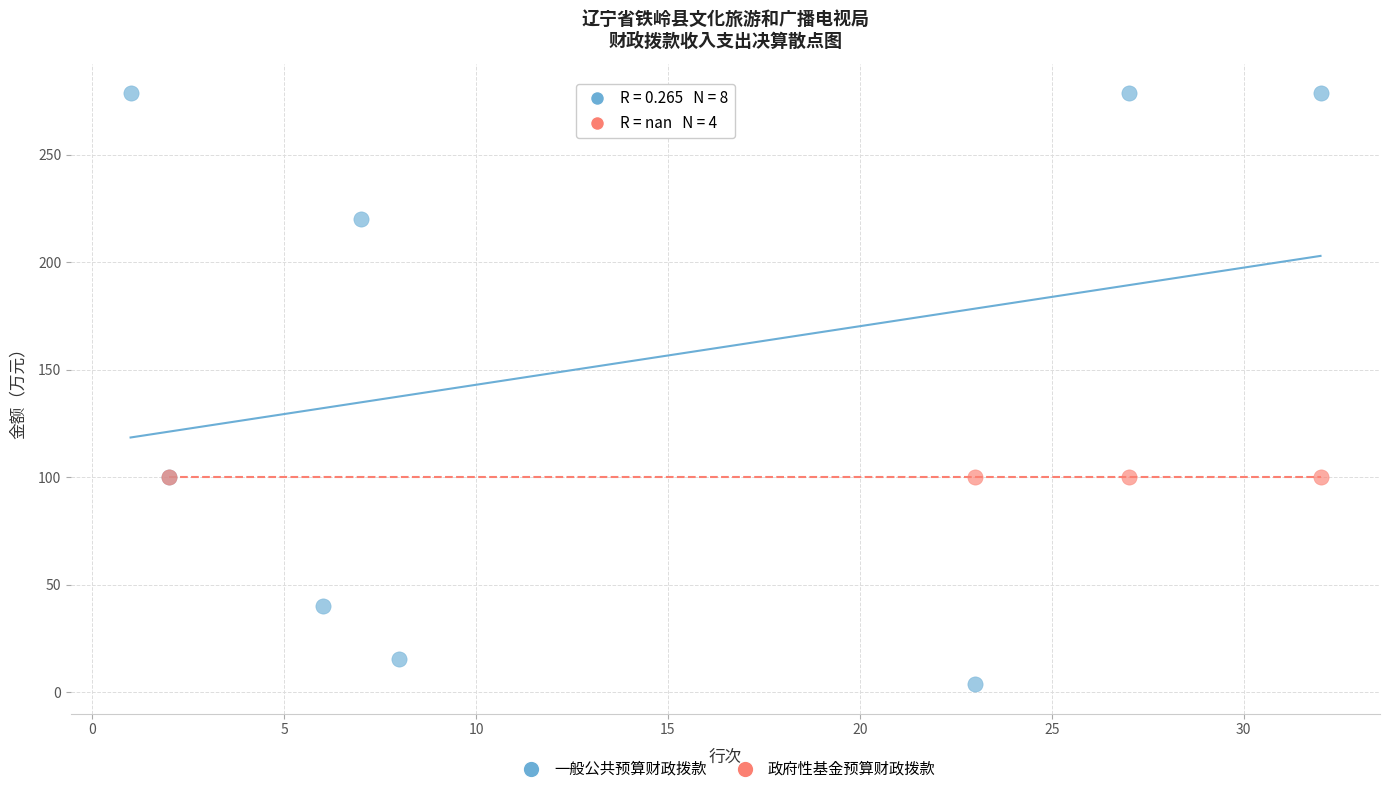

Which series reaches the maximum Y coordinate?

一般公共预算财政拨款